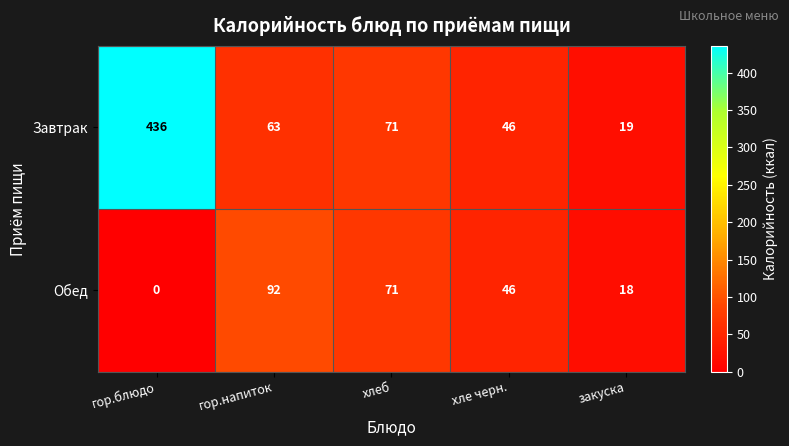

Which series changed the most between гор.блюдо and гор.напиток?

Завтрак